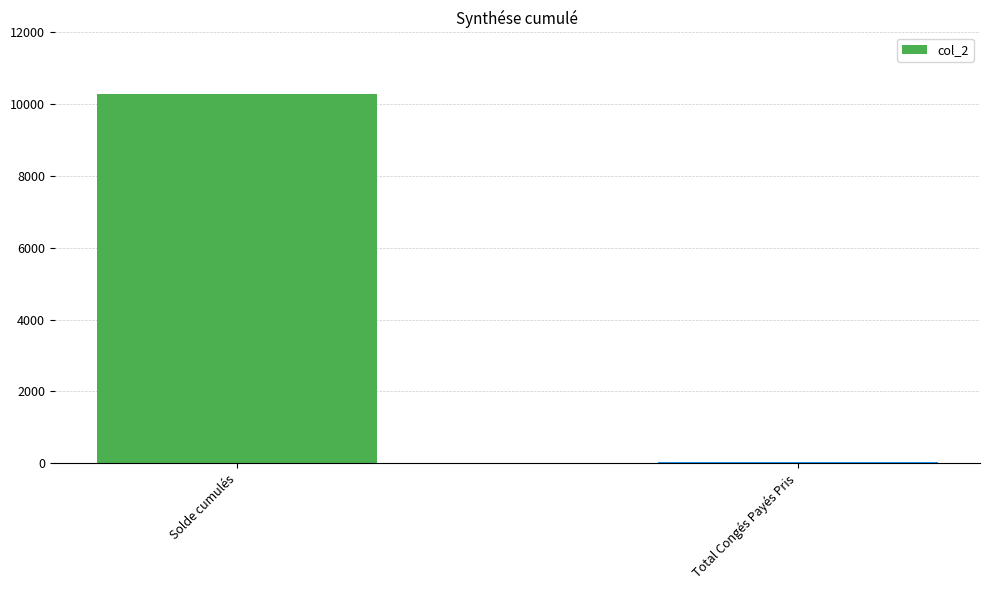

Which category has the highest value across all series?

Solde cumulés